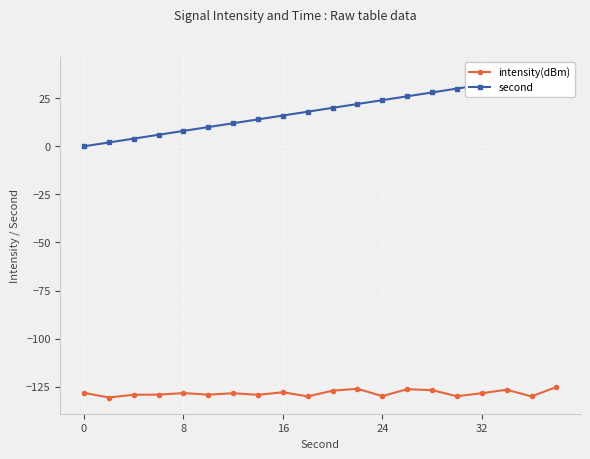

True or false: intensity(dBm) has a value of -83.1 at 16.

False